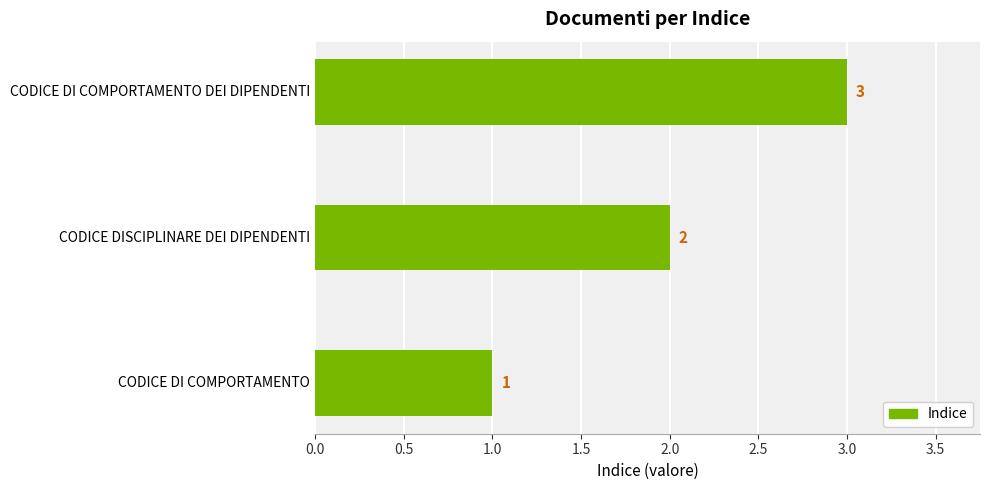

Count the values in the range 1 to 3.

3